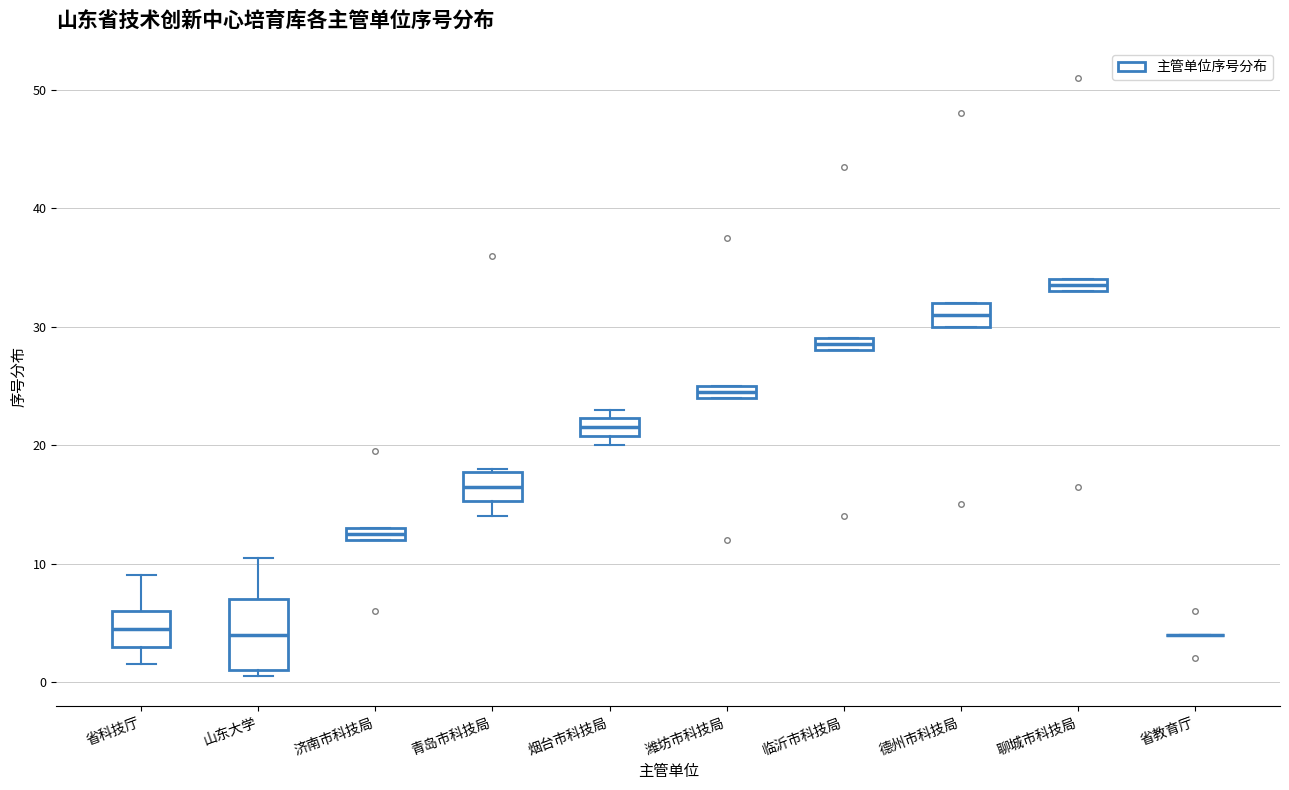

Where does the median line of the box for 青岛市科技局 sit on the y-axis? The values are not printed on the chart, so give them approximately, as read against the axis.

17